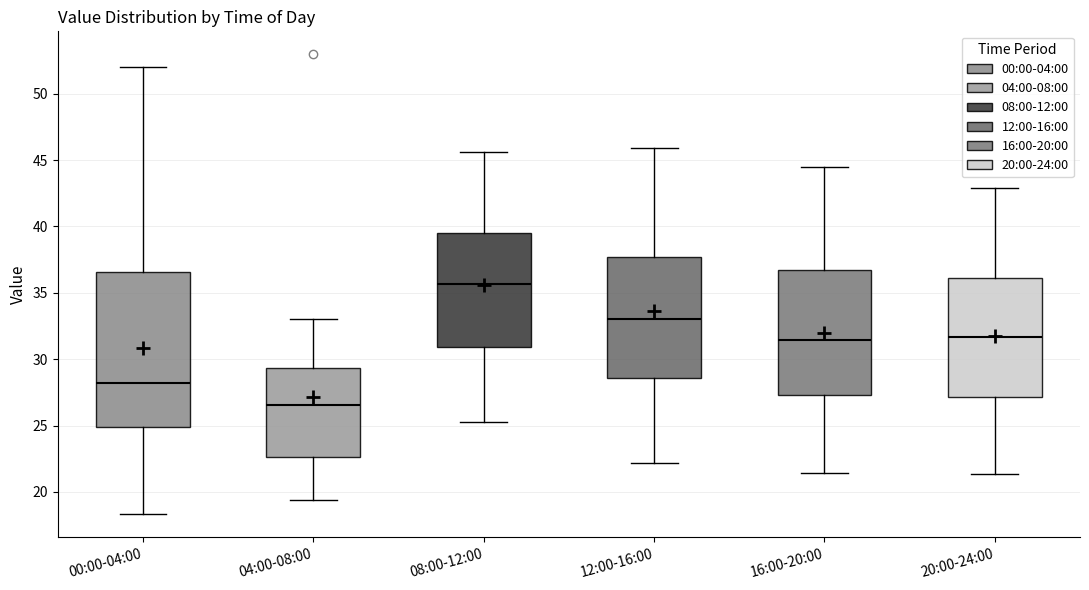

Reading left to right, transcribe this box plot: for each box, give where its median line is, the range the box spans, and where its two whiskers end, as read against the y-axis. The values are not printed on the chart, so give them approximately, as read against the axis.

00:00-04:00: median 28.0, box 25.0 to 36.5, whiskers 18.5 to 52.0
04:00-08:00: median 26.5, box 22.5 to 29.5, whiskers 19.5 to 33.0
08:00-12:00: median 35.5, box 31.0 to 39.5, whiskers 25.5 to 45.5
12:00-16:00: median 33.0, box 28.5 to 37.5, whiskers 22.0 to 46.0
16:00-20:00: median 31.5, box 27.5 to 36.5, whiskers 21.5 to 44.5
20:00-24:00: median 31.5, box 27.0 to 36.0, whiskers 21.5 to 43.0